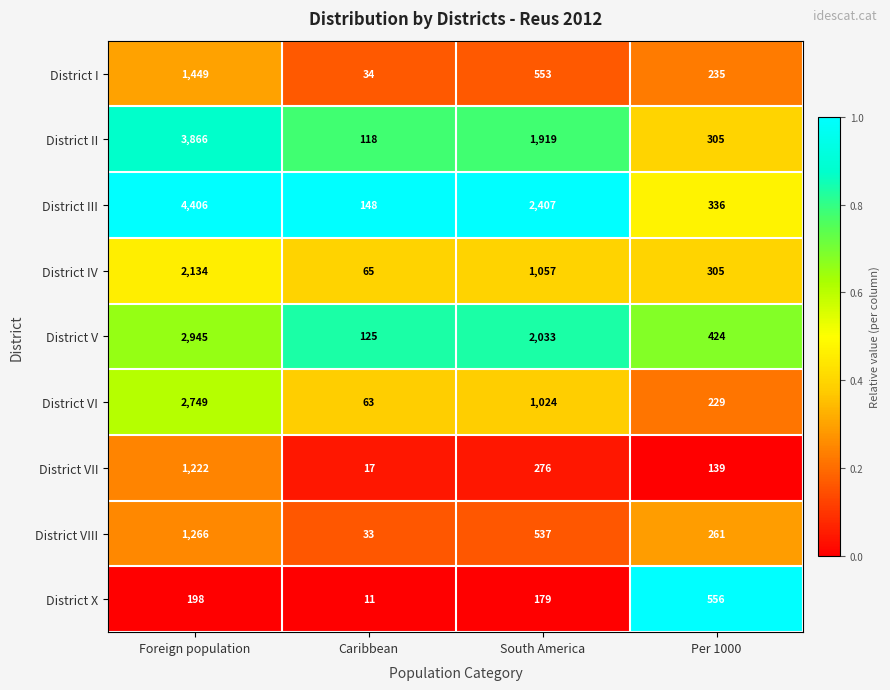

Rank the series at Caribbean from highest to lowest value.

District III, District V, District II, District IV, District VI, District I, District VIII, District VII, District X